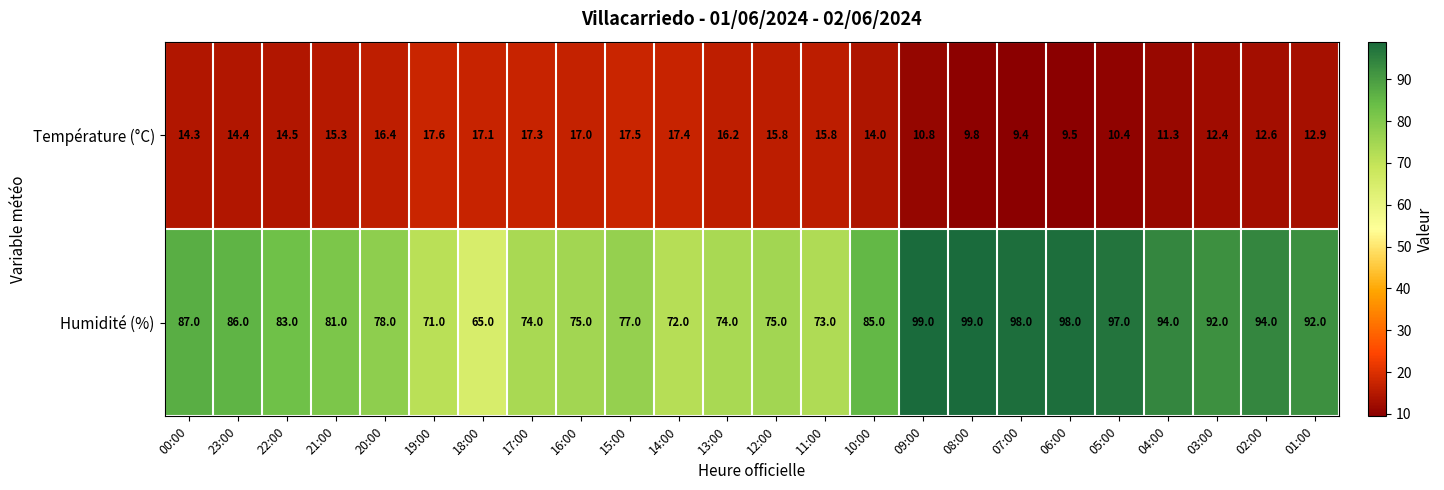

What is the sum of all Température (°C) values?

339.7